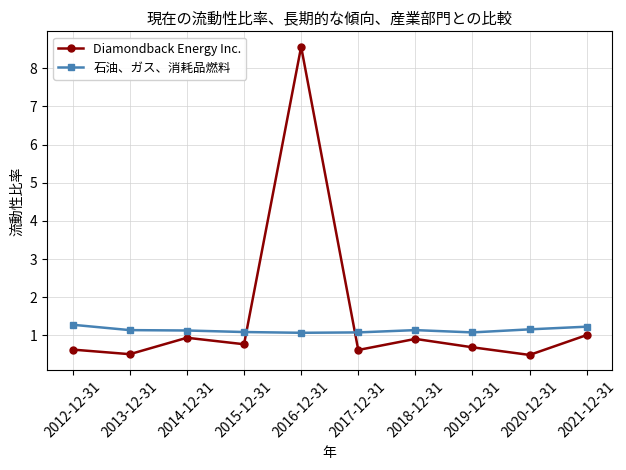

Which series ends up on top after the final intersection of 石油、ガス、消耗品燃料 and Diamondback Energy Inc.?

石油、ガス、消耗品燃料